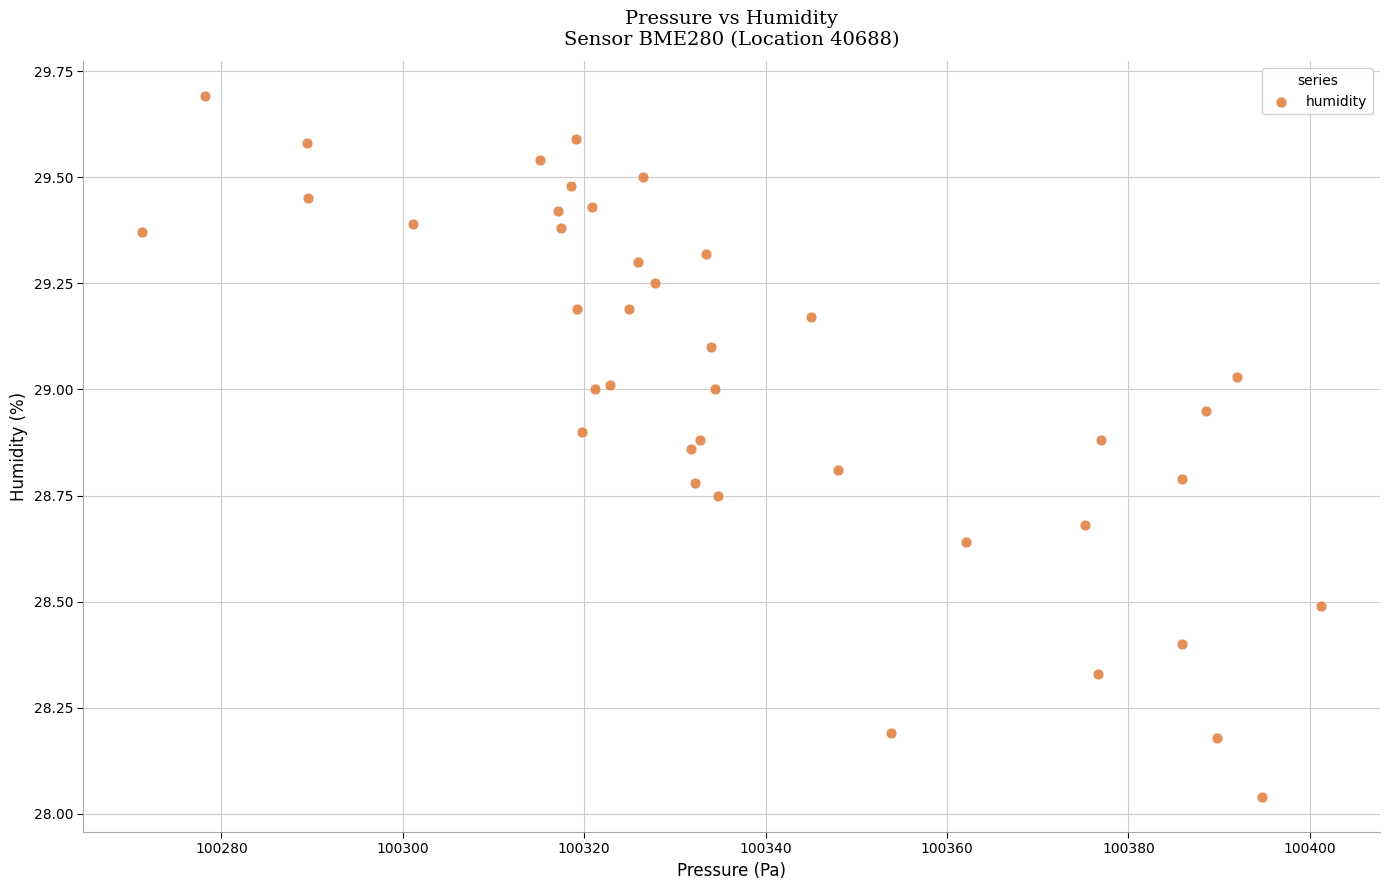

What is the range of X values (max minus min)?

130.0